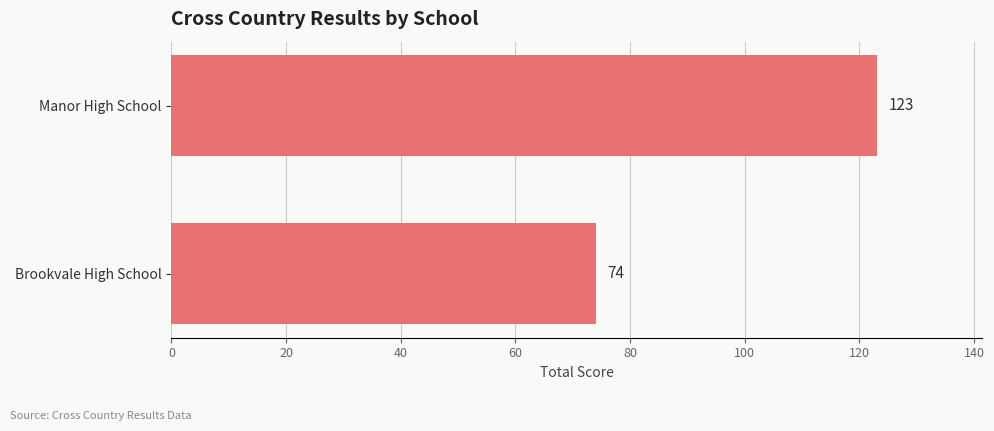

Reading bottom to top, what are all the values shown in this chart?

Brookvale High School=74	Manor High School=123